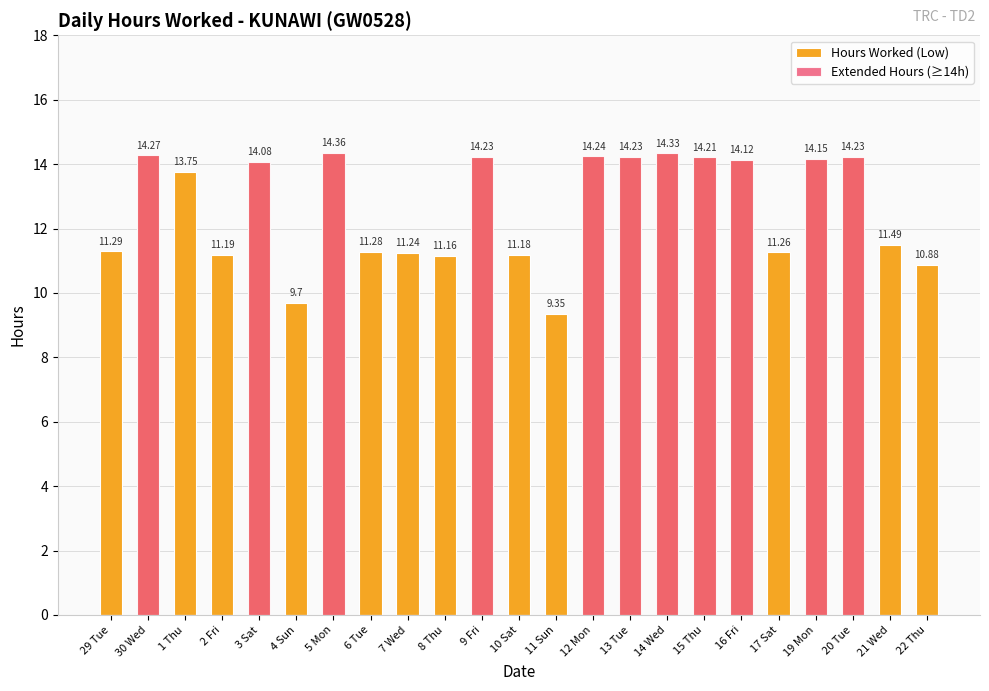

Rank the categories by Extended Hours (≥14h) value from lowest to highest.

29 Tue, 1 Thu, 2 Fri, 4 Sun, 6 Tue, 7 Wed, 8 Thu, 10 Sat, 11 Sun, 17 Sat, 21 Wed, 22 Thu, 3 Sat, 16 Fri, 19 Mon, 15 Thu, 9 Fri, 13 Tue, 20 Tue, 12 Mon, 30 Wed, 14 Wed, 5 Mon